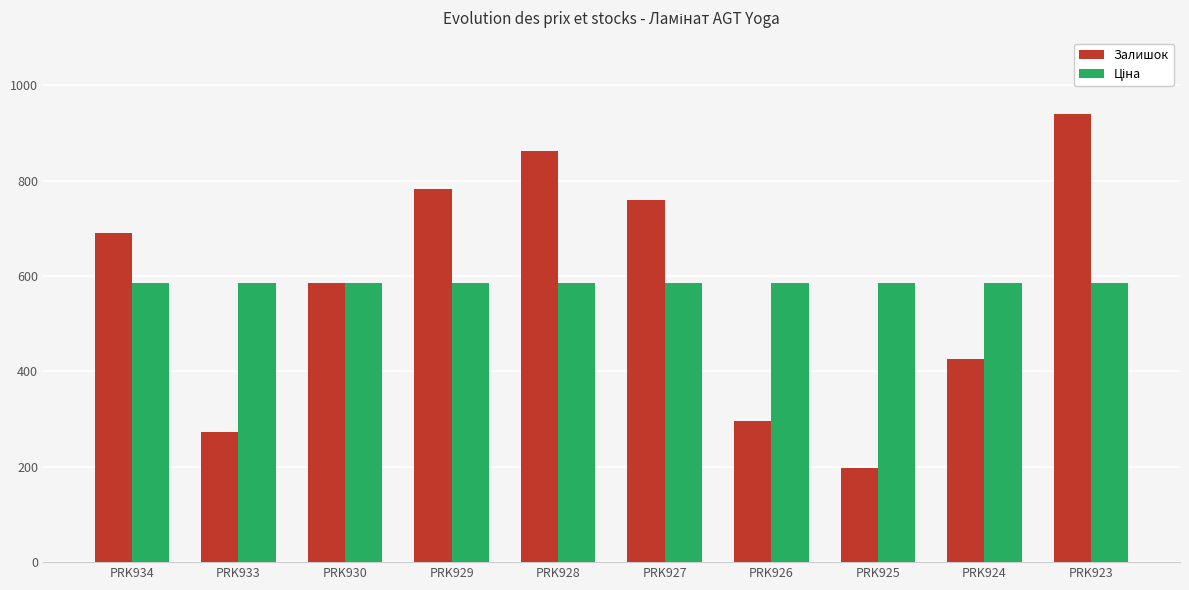

What is the spread (max minus min) of values at PRK934?

104.0